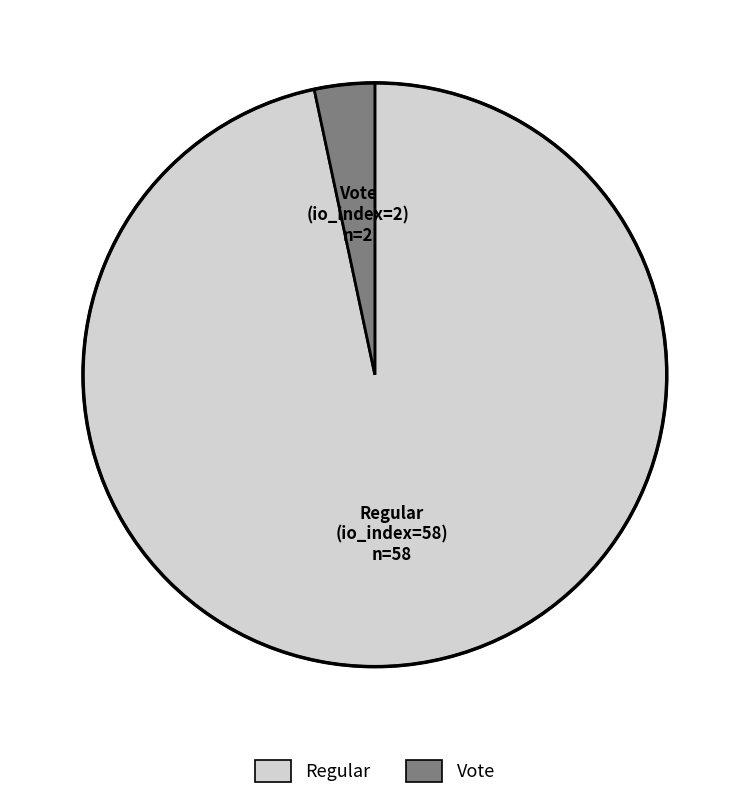

Between Regular and Vote, which is larger?

Regular